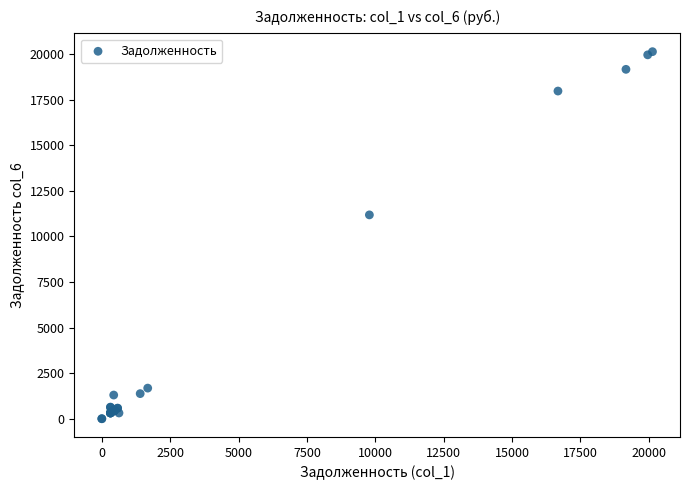

What Y value in the scatter plot is closest to 10067?

11181.5